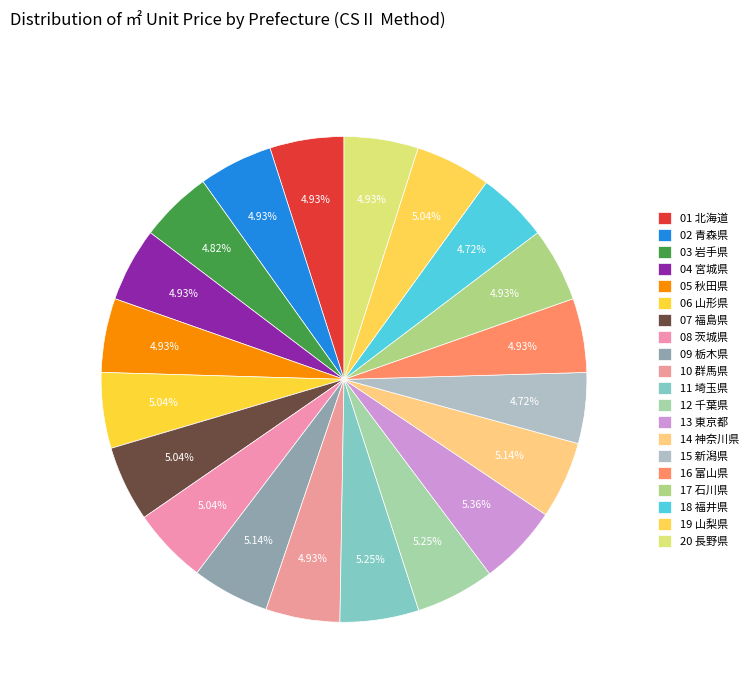

To the nearest percent, what portion does 17 石川県 represent?

5%